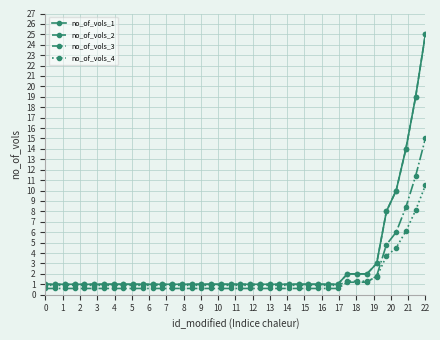

Is this an area chart (filled region under the line)?

No